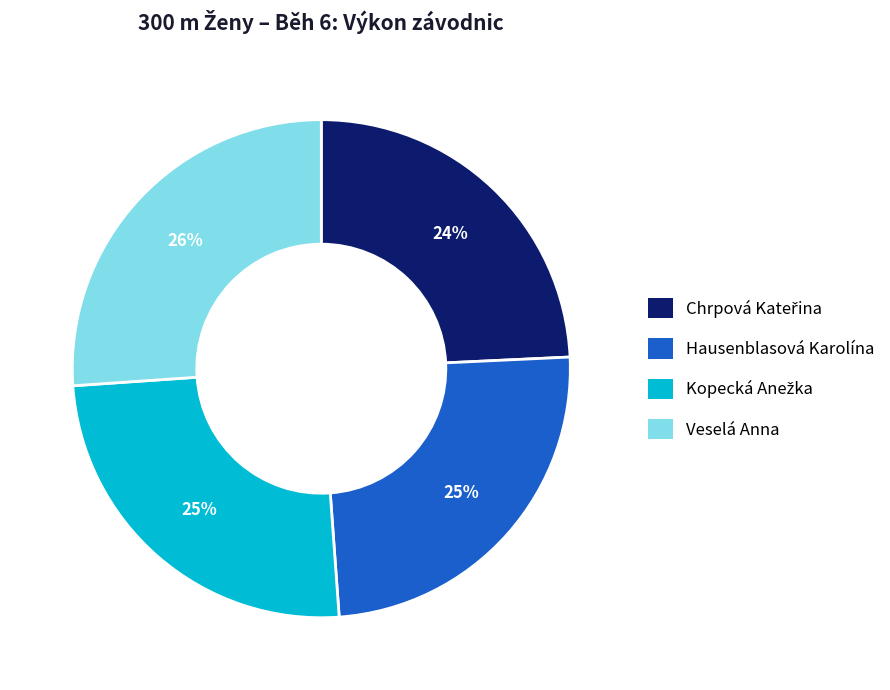

Which category has the biggest portion of the pie?

Veselá Anna